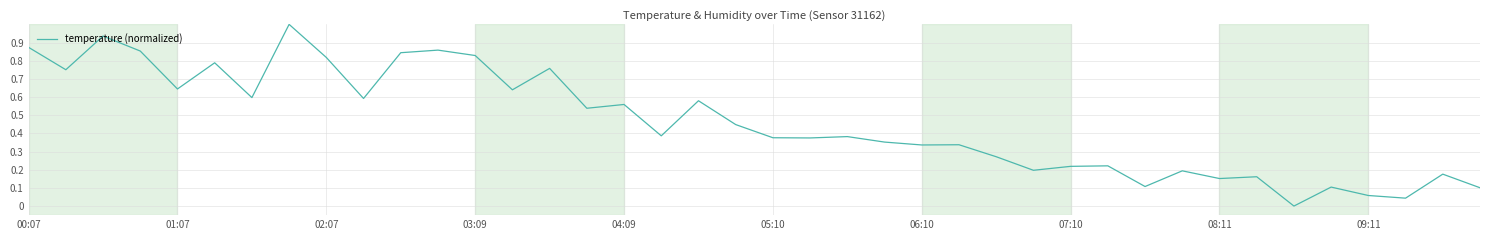

What is the difference between the maximum and minimum values?

1.0